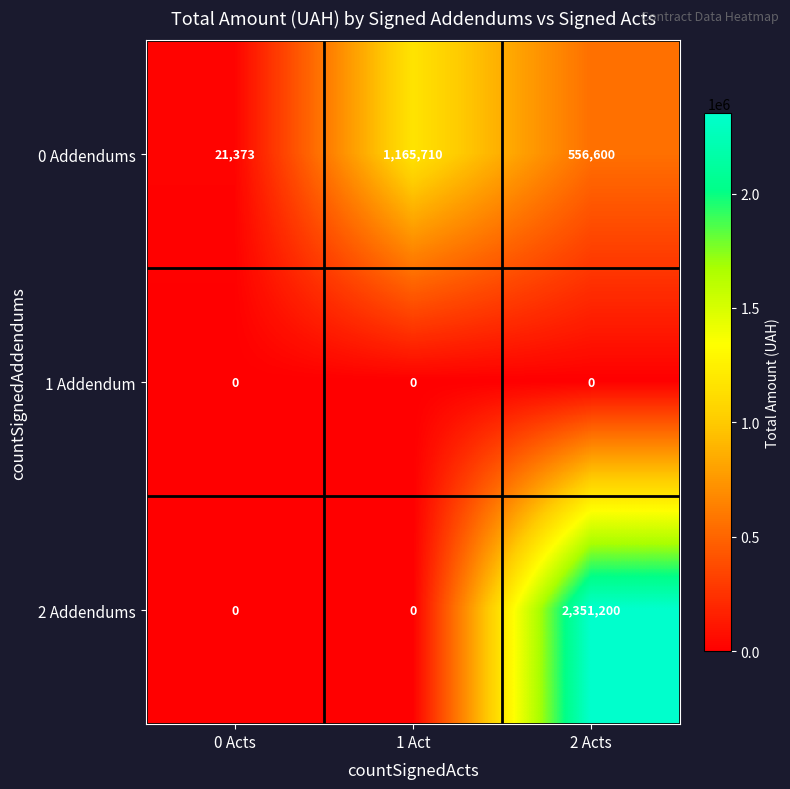

What is the sum of all 2 Addendums values?

2351200